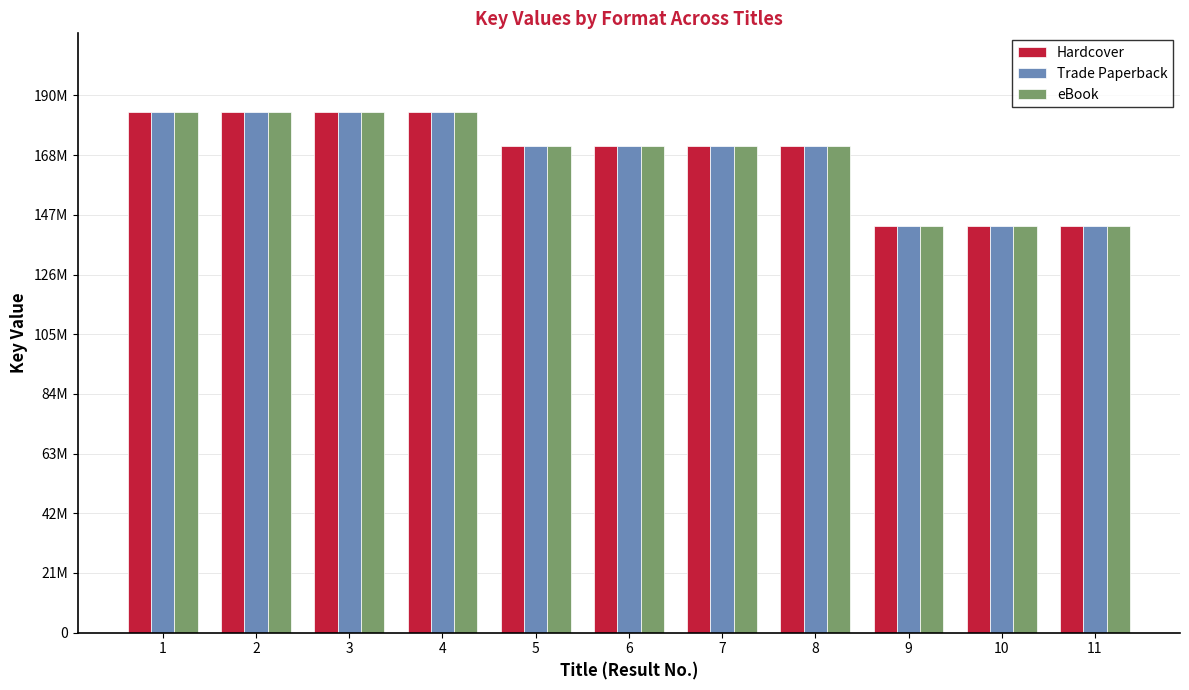

Is the value of Trade Paperback at 11 greater than the value of Hardcover at 8?

No